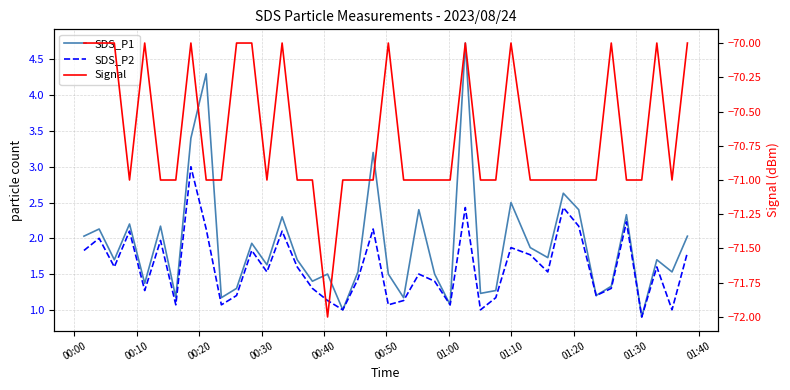

Is this an area chart (filled region under the line)?

No